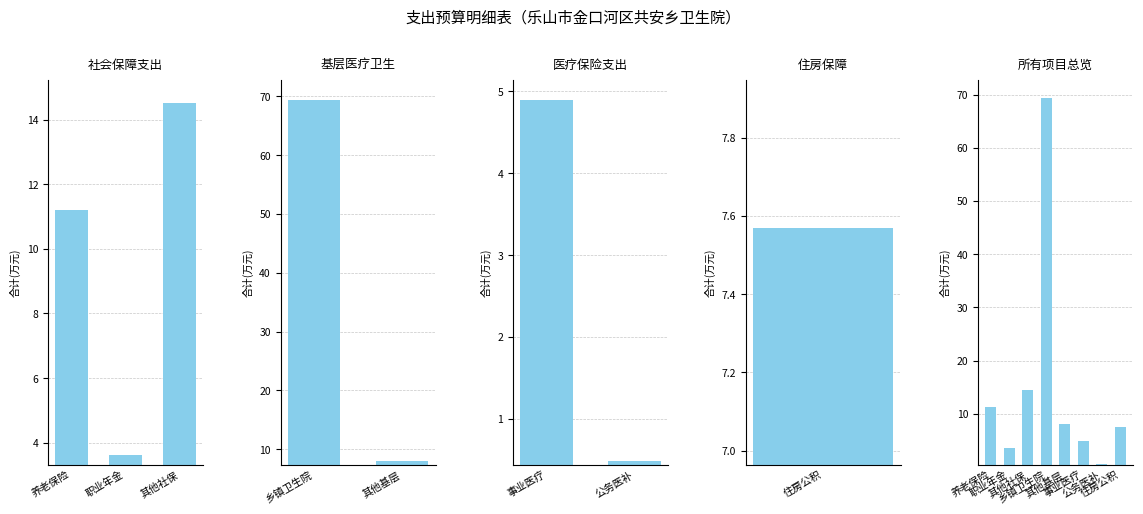

What is the maximum value shown in the chart?

69.4